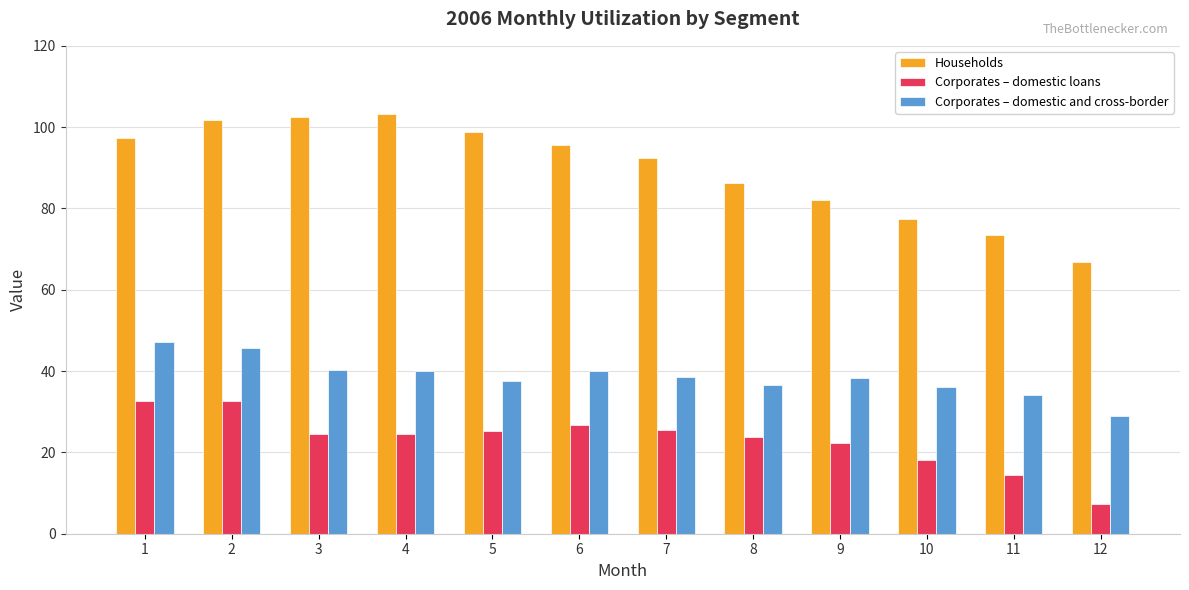

What is the spread (max minus min) of values at 12?

59.5